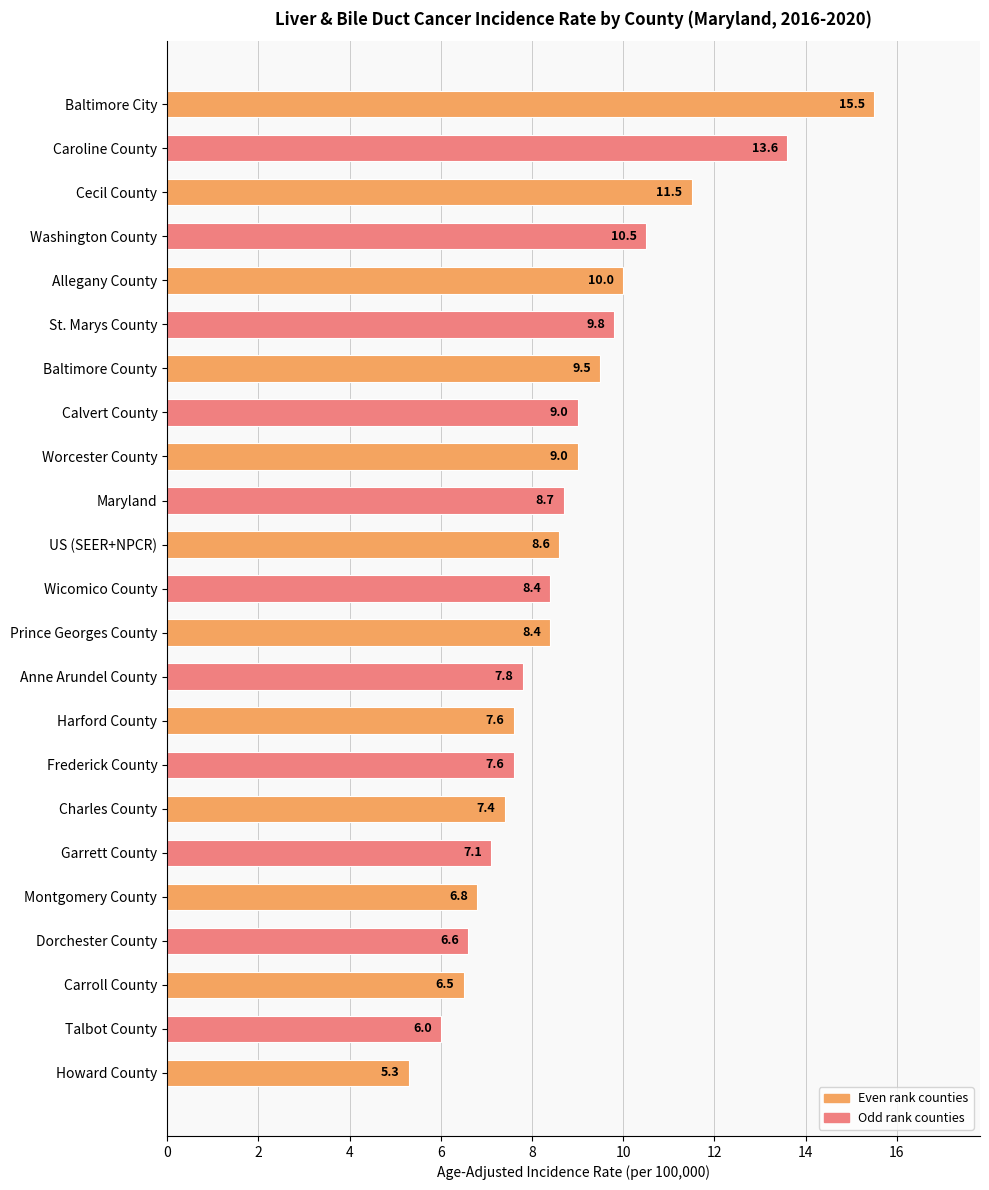

Reading top to bottom, transcribe all the data shown in this chart.

Baltimore City=15.5	Caroline County=13.6	Cecil County=11.5	Washington County=10.5	Allegany County=10.0	St. Marys County=9.8	Baltimore County=9.5	Calvert County=9.0	Worcester County=9.0	Maryland=8.7	US (SEER+NPCR)=8.6	Wicomico County=8.4	Prince Georges County=8.4	Anne Arundel County=7.8	Harford County=7.6	Frederick County=7.6	Charles County=7.4	Garrett County=7.1	Montgomery County=6.8	Dorchester County=6.6	Carroll County=6.5	Talbot County=6.0	Howard County=5.3